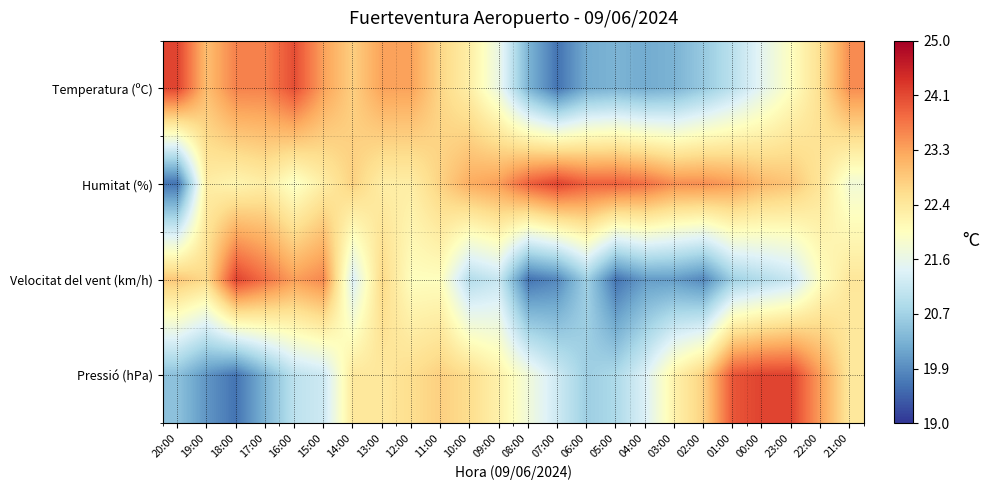

Reading right to left, list all the values displayed in this chart.

Temperatura (ºC): 21:00=23.5	22:00=22.6	23:00=22.0	00:00=21.5	01:00=21.0	02:00=20.6	03:00=20.3	04:00=20.2	05:00=20.3	06:00=20.2	07:00=19.6	08:00=20.3	09:00=21.6	10:00=22.3	11:00=22.7	12:00=23.3	13:00=23.3	14:00=22.8	15:00=23.3	16:00=24.1	17:00=23.6	18:00=23.6	19:00=23.0	20:00=24.2
Humitat (%): 21:00=21.8	22:00=22.5	23:00=22.9	00:00=23.1	01:00=23.3	02:00=23.5	03:00=23.5	04:00=23.8	05:00=23.9	06:00=23.9	07:00=24.2	08:00=23.9	09:00=23.3	10:00=23.2	11:00=22.8	12:00=22.3	13:00=22.3	14:00=22.8	15:00=22.3	16:00=21.9	17:00=22.3	18:00=22.2	19:00=22.3	20:00=19.6
Velocitat del vent (km/h): 21:00=22.4	22:00=22.0	23:00=21.1	00:00=20.9	01:00=20.7	02:00=19.8	03:00=20.0	04:00=20.0	05:00=19.6	06:00=20.7	07:00=19.8	08:00=19.6	09:00=21.1	10:00=20.9	11:00=22.0	12:00=22.0	13:00=22.7	14:00=21.4	15:00=23.5	16:00=23.3	17:00=23.8	18:00=24.2	19:00=22.7	20:00=22.9
Pressió (hPa): 21:00=22.4	22:00=23.3	23:00=24.2	00:00=24.2	01:00=24.0	02:00=22.8	03:00=22.3	04:00=21.4	05:00=20.8	06:00=20.7	07:00=21.2	08:00=21.7	09:00=22.3	10:00=22.6	11:00=22.8	12:00=22.6	13:00=22.4	14:00=22.4	15:00=21.2	16:00=21.0	17:00=20.3	18:00=19.6	19:00=20.0	20:00=20.5